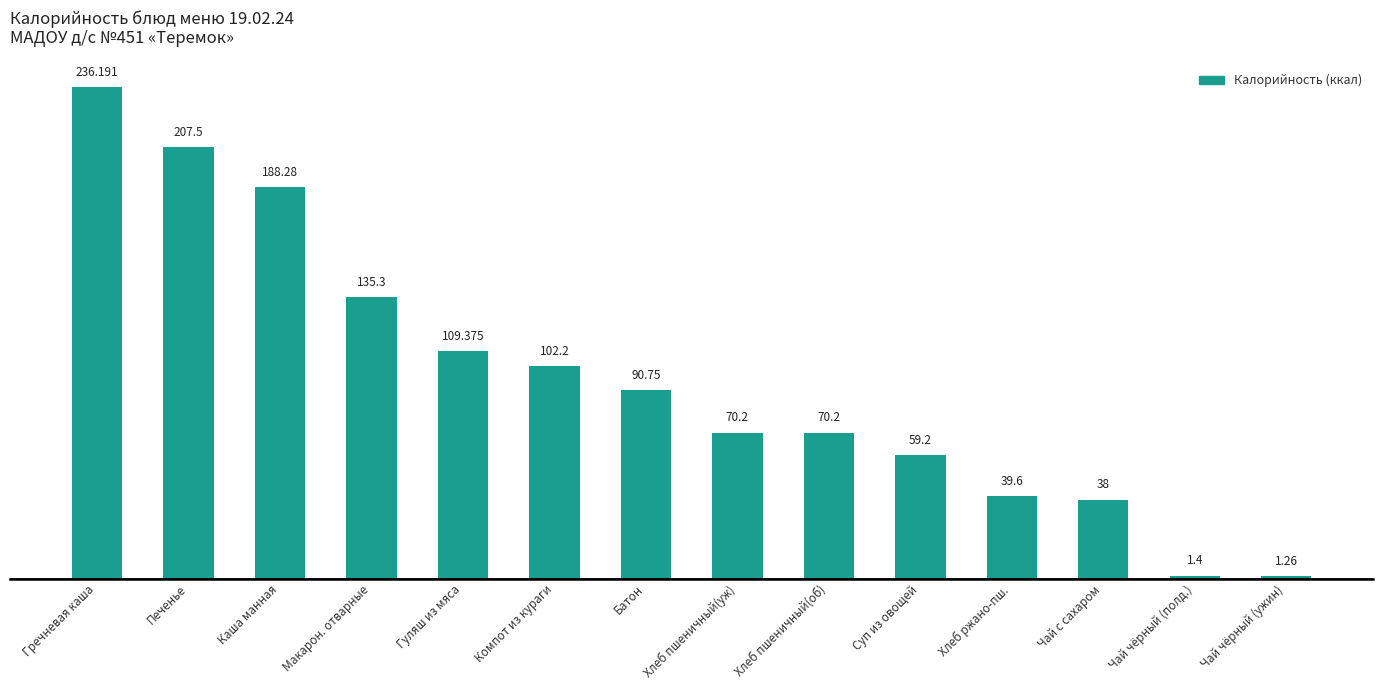

Where is the data nearest to the value 118?

Гуляш из мяса